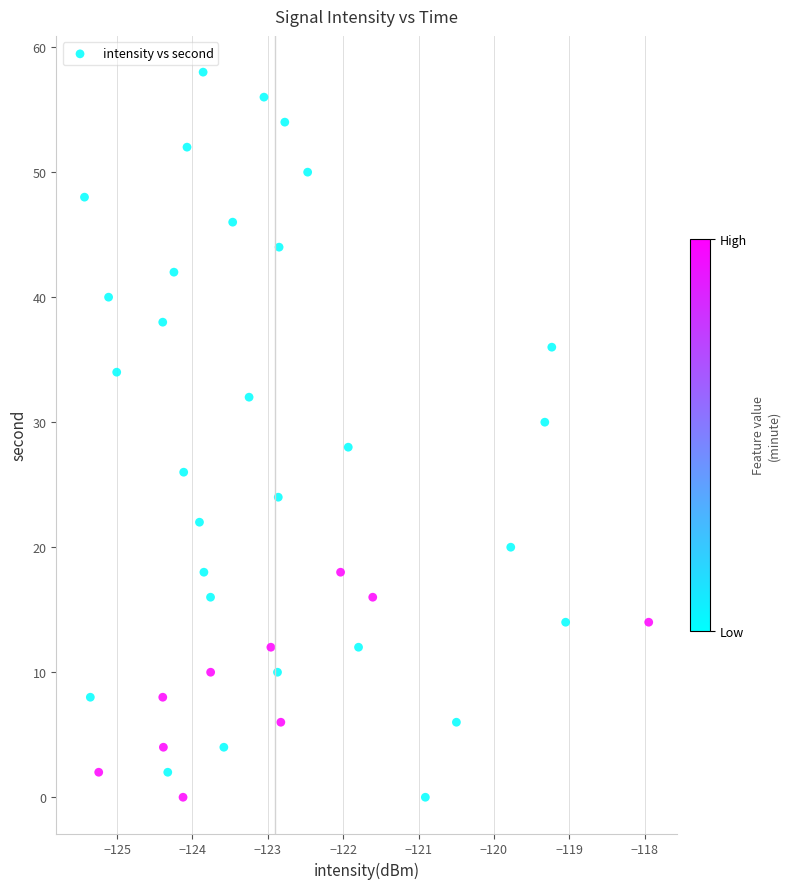

What is the range of Y values (max minus min)?

58